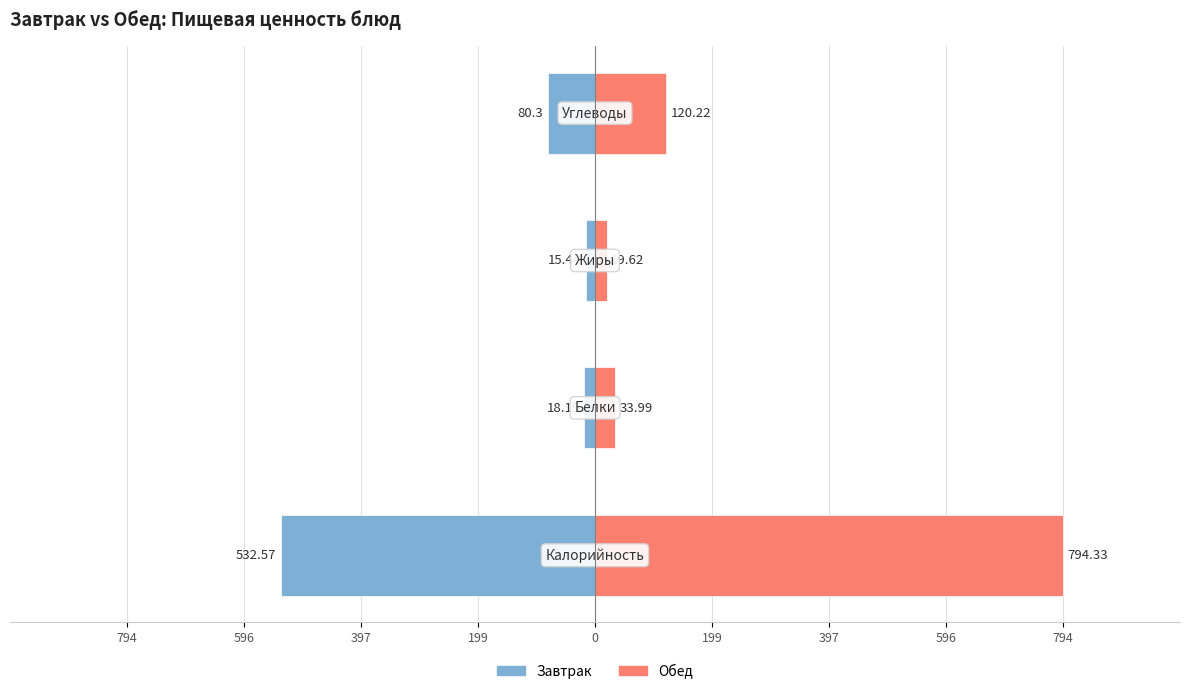

What is the value of the Обед bar at the 3rd from the left?

19.6